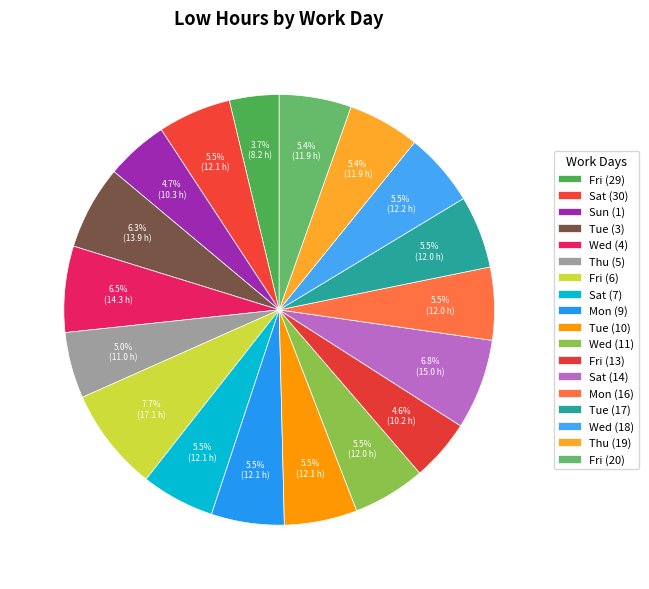

What is the smallest slice in the pie chart?

Fri (29)